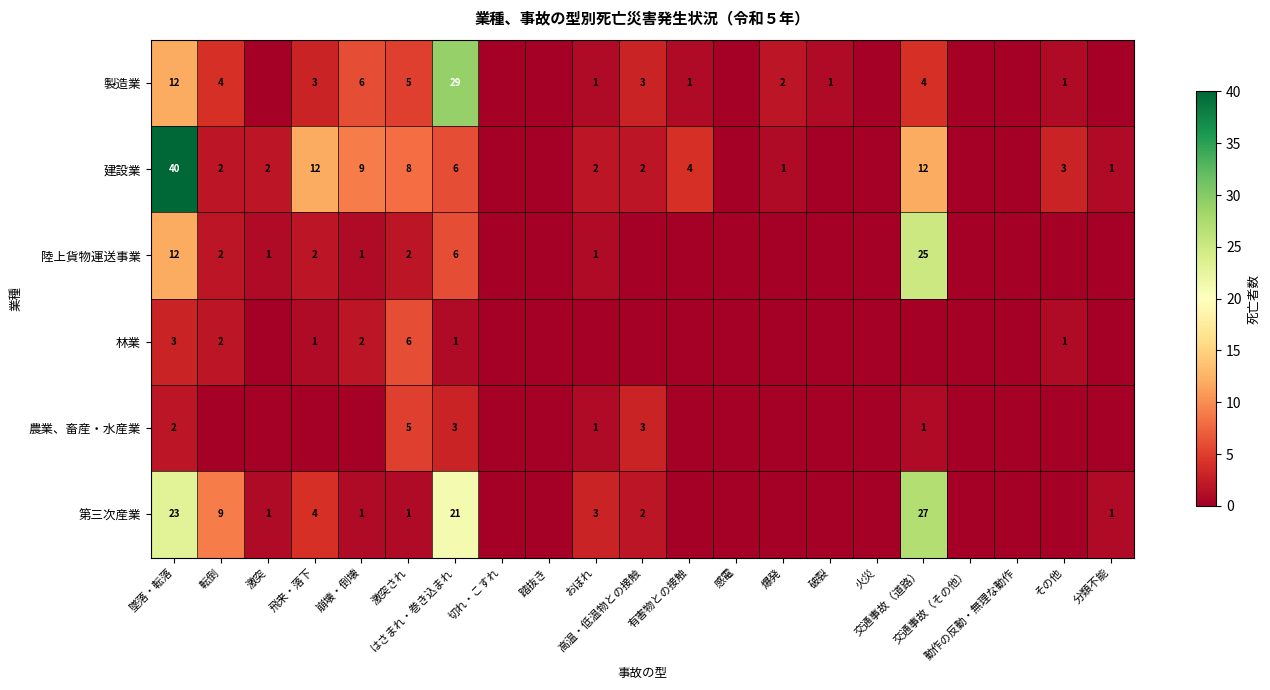

How many positive values does the 陸上貨物運送事業 series have?

9